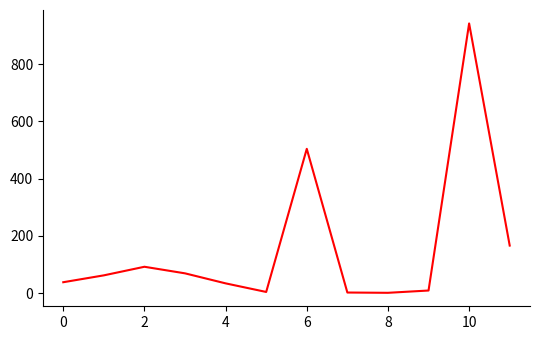

What is the average value?

160